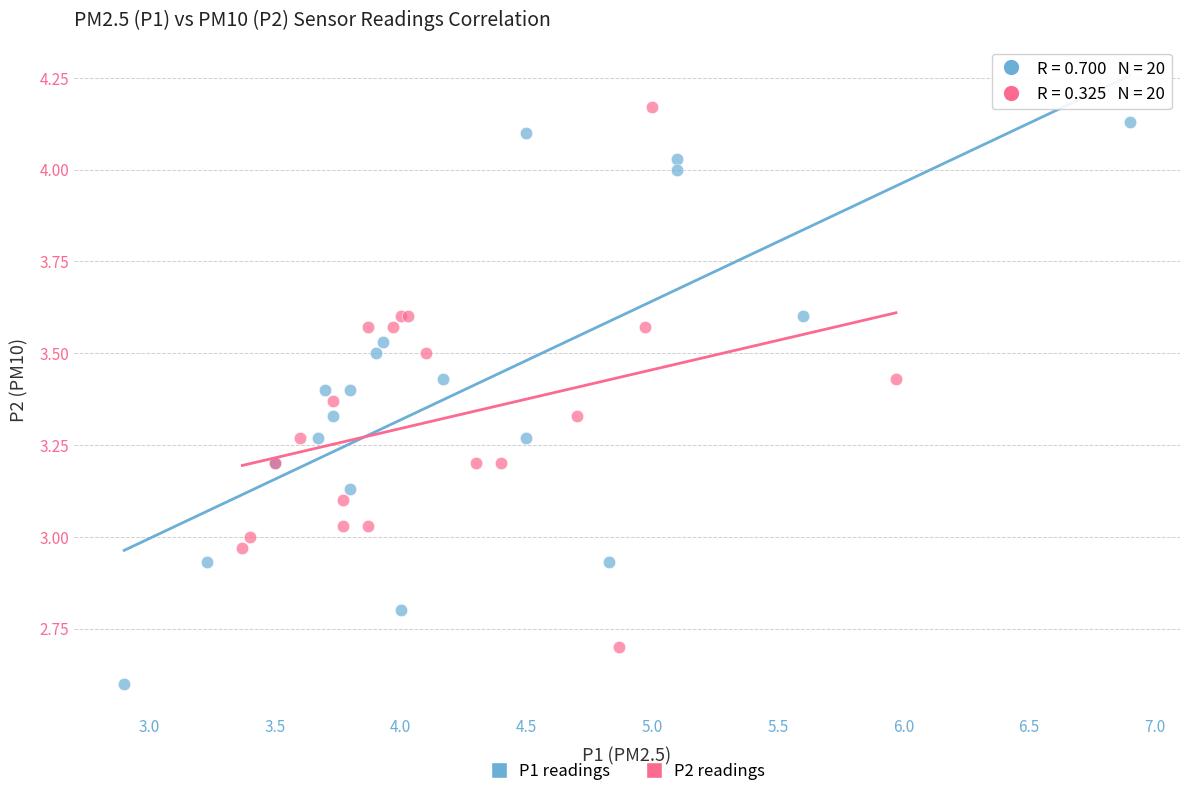

What are all the series names shown in the legend?

P1 readings, P2 readings